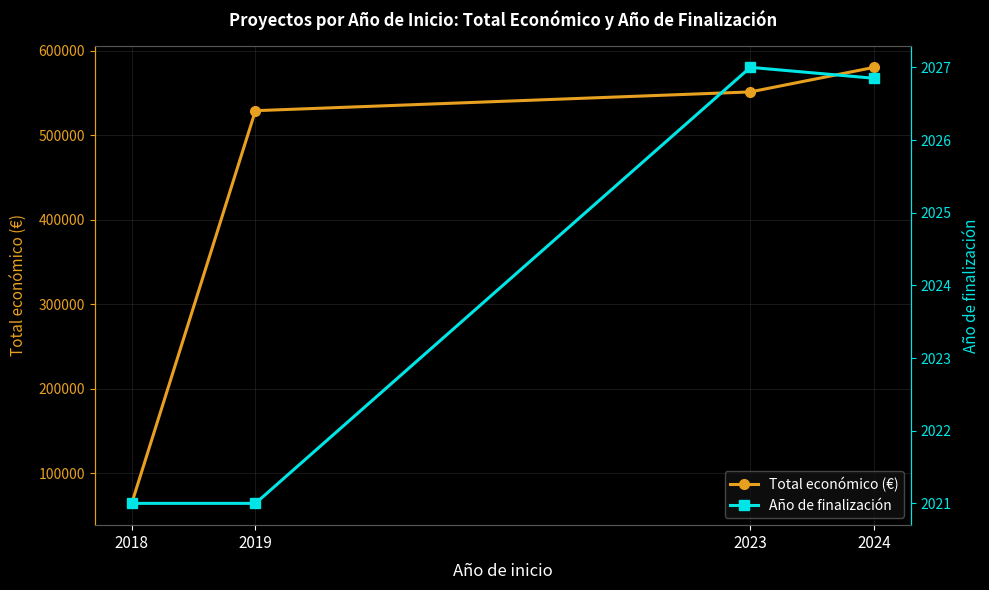

True or false: Total económico (€) and Año de finalización cross at least once.

False